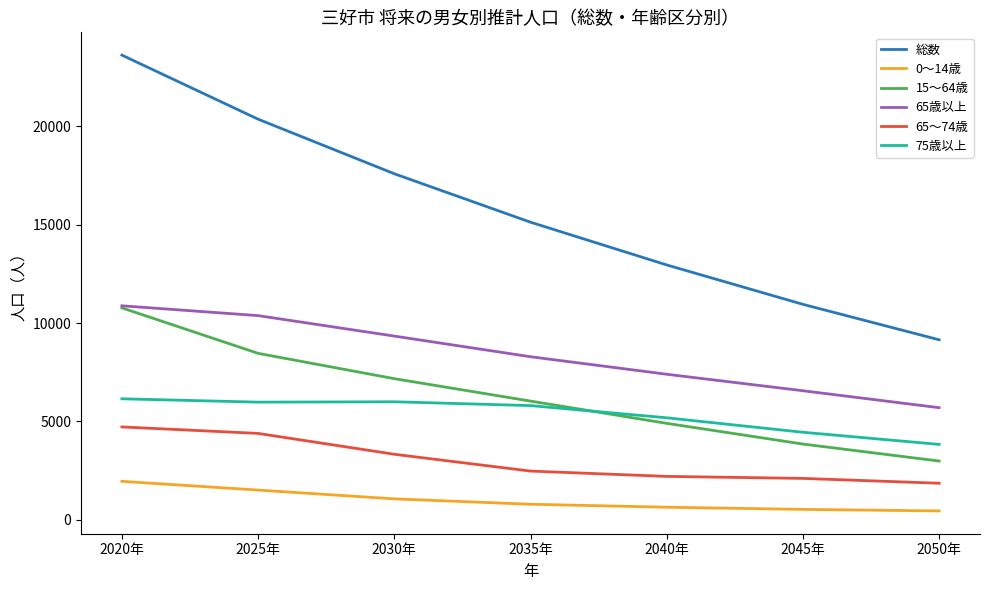

Is it true that 75歳以上 equals 6152 at 2020年?

True